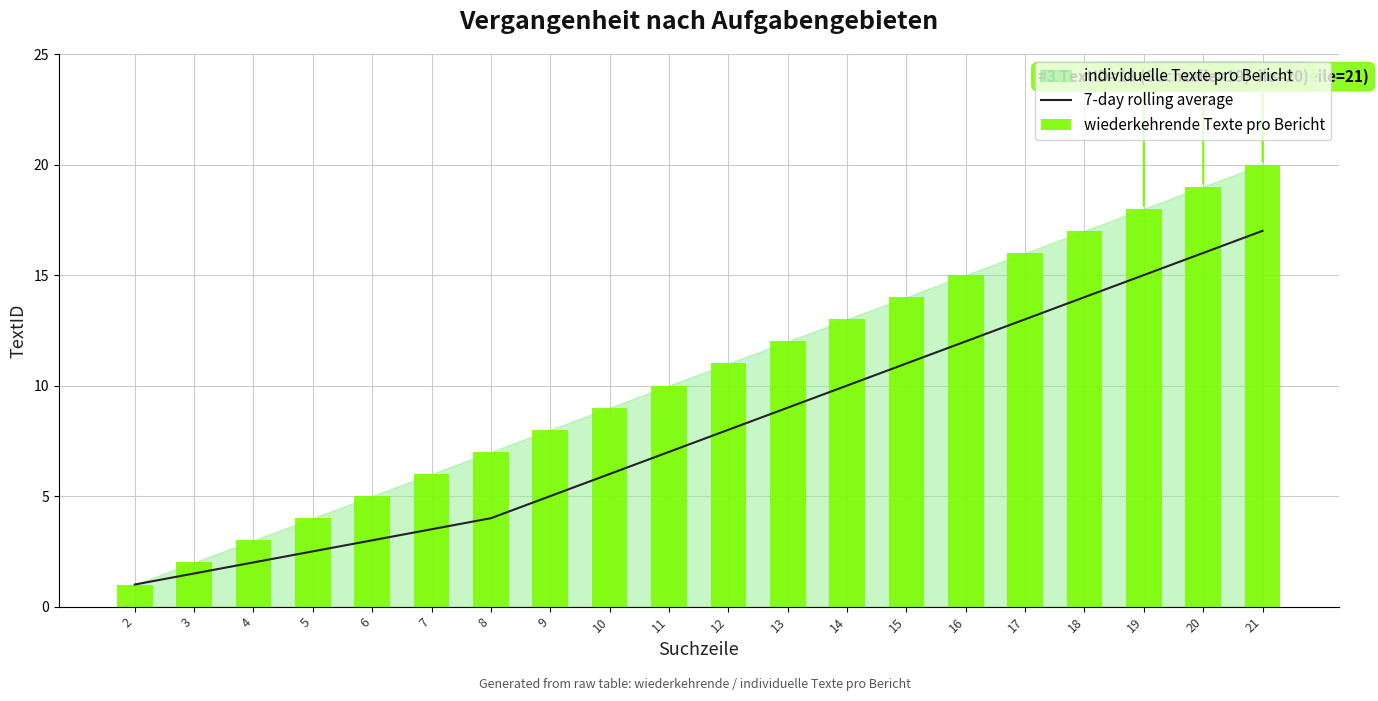

True or false: 7-day rolling average has a value of 6.0 at 10.

True